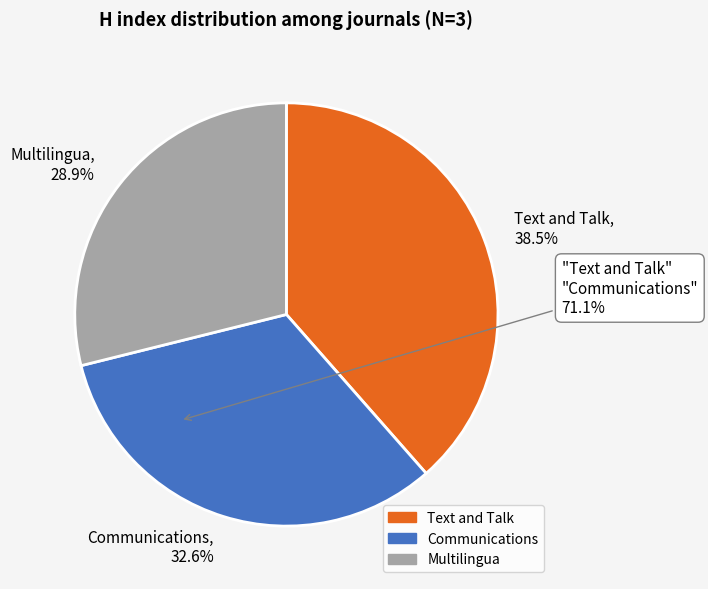

Combined, do Text and Talk and Multilingua account for over 50%?

Yes